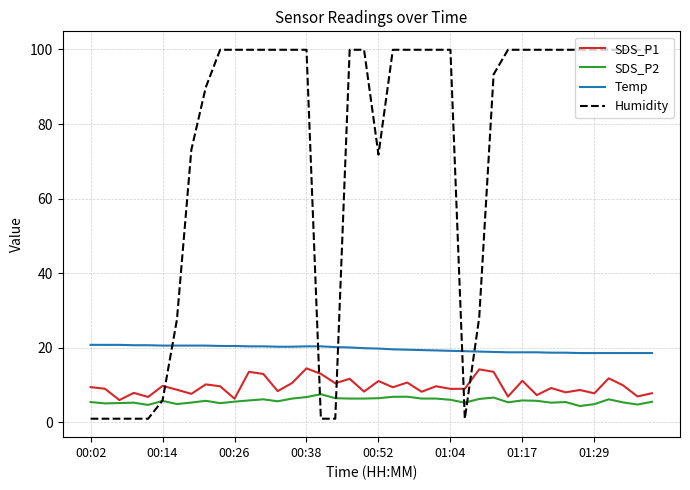

Which series has the largest total across all categories?

Humidity